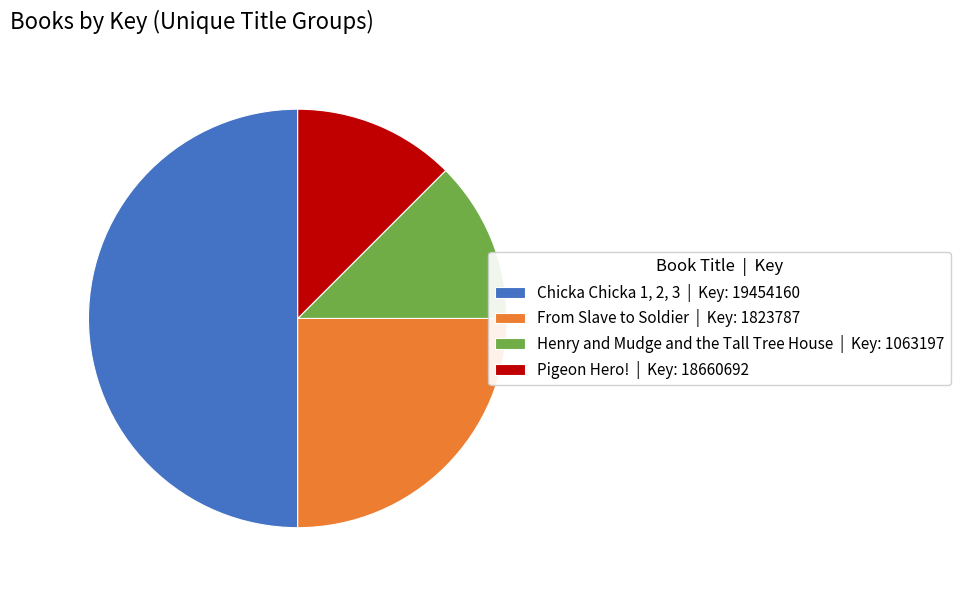

The Chicka Chicka 1, 2, 3 | Key: 19454160 slice represents 43% of the pie. True or false?

False